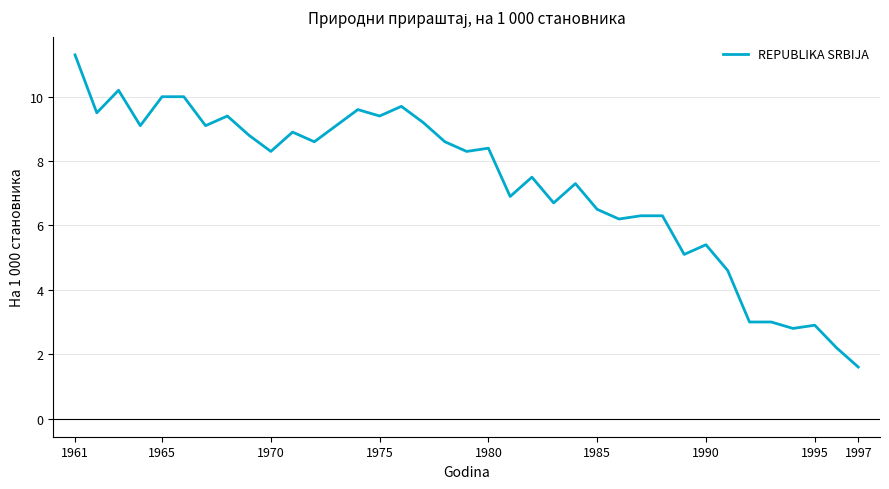

Which label corresponds to the largest value in the chart?

1961